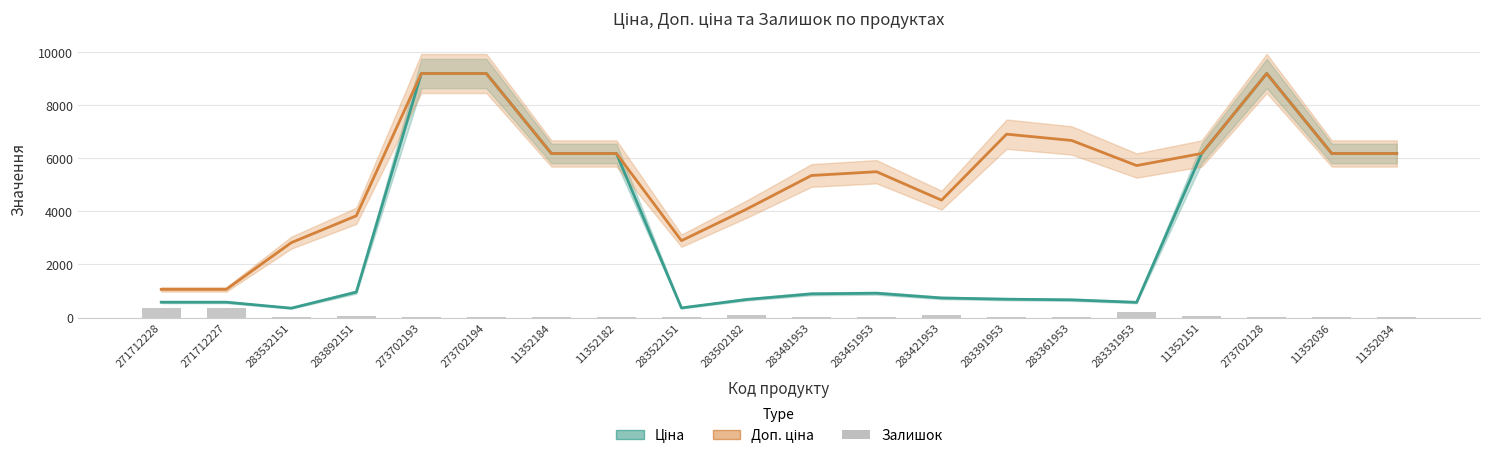

Reading left to right, list all the values displayed in this chart.

Ціна: 578.1	578.1	352.6	958.4	9196.3	9196.3	6182.6	6182.6	362.1	680.4	892.2	915.8	737.2	691.0	667.4	572.7	6182.6	9196.3	6182.6	6182.6
Доп. ціна: 1060.0	1060.0	2821.2	3833.8	9196.3	9196.3	6182.6	6182.6	2896.6	4082.3	5353.1	5495.0	4423.0	6910.3	6673.6	5727.0	6182.6	9196.3	6182.6	6182.6
Залишок: 357.0	353.0	15.0	55.0	20.0	18.0	8.0	5.0	15.0	106.0	24.0	2.0	113.0	8.0	19.0	204.0	62.0	34.0	21.0	30.0